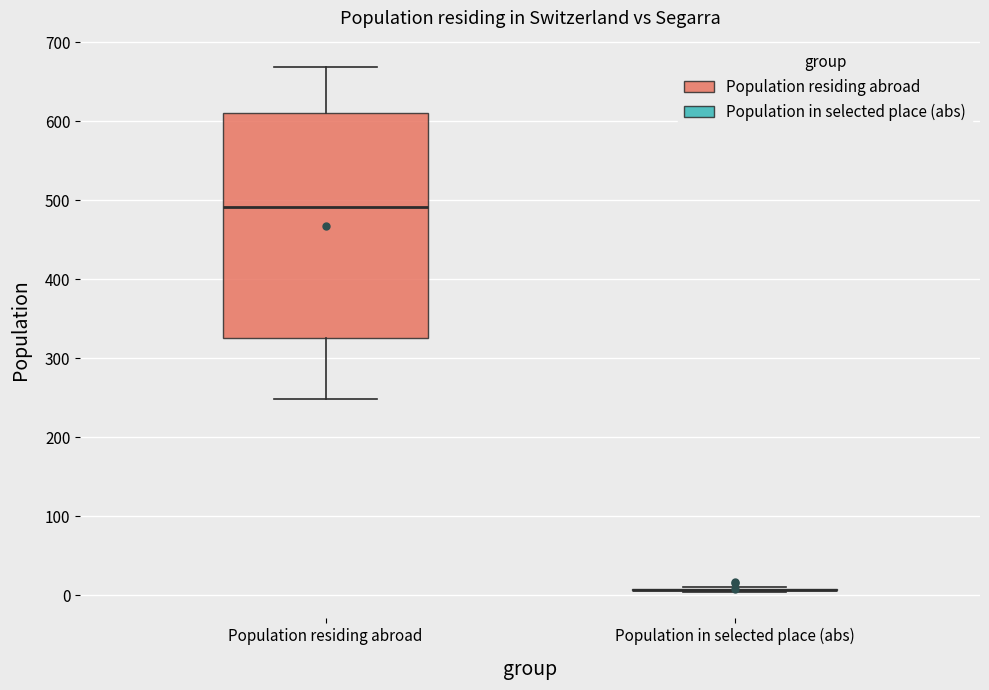

Reading left to right, transcribe this box plot: for each box, give where its median line is, the range the box spans, and where its two whiskers end, as read against the y-axis. The values are not printed on the chart, so give them approximately, as read against the axis.

Population residing abroad: median 490, box 330 to 610, whiskers 250 to 670
Population in selected place (abs): box collapsed to a line at 10, whiskers 0 to 10